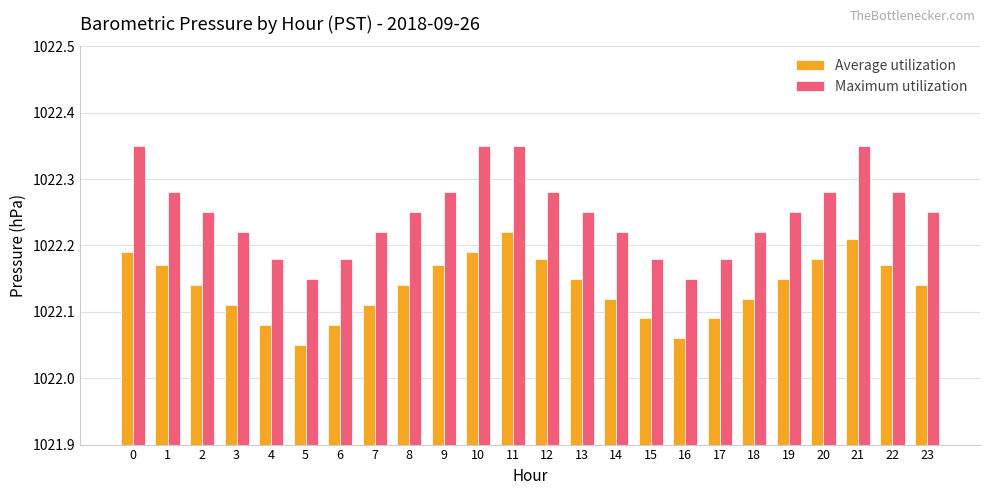

Which series has the largest total across all categories?

Maximum utilization